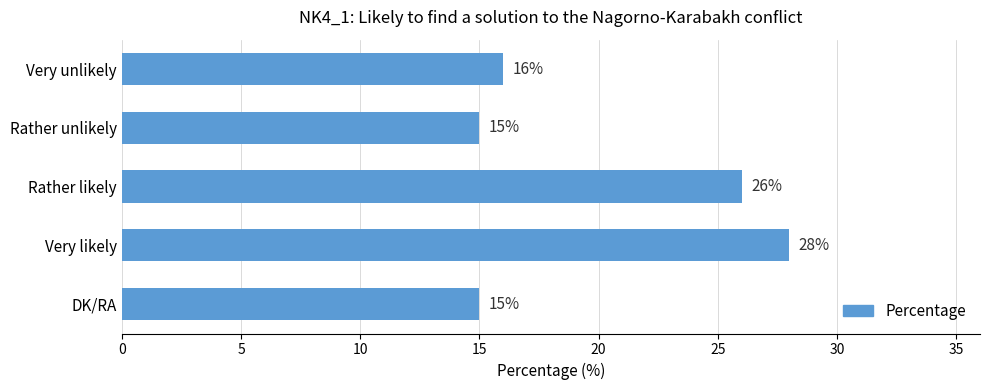

The chart shows a value of 27 at Very unlikely. True or false?

False